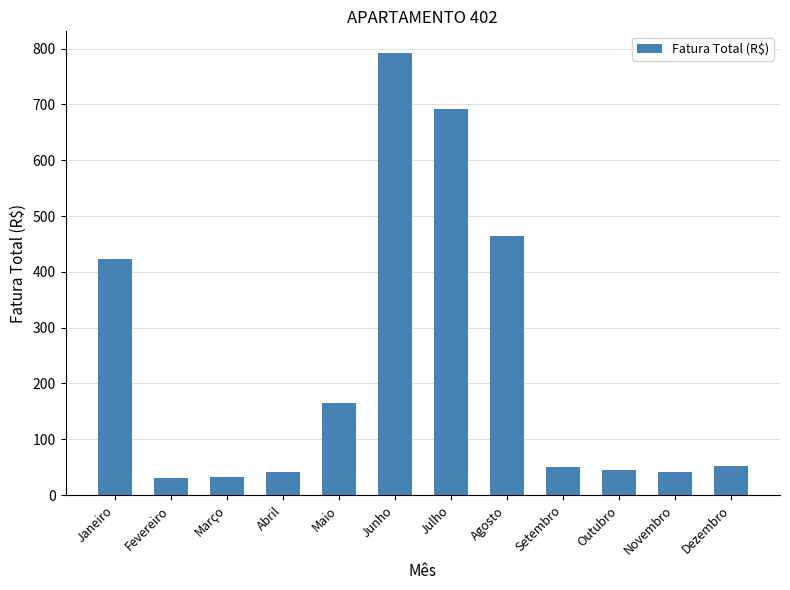

What is the label of the 1st bar from the right?

Dezembro